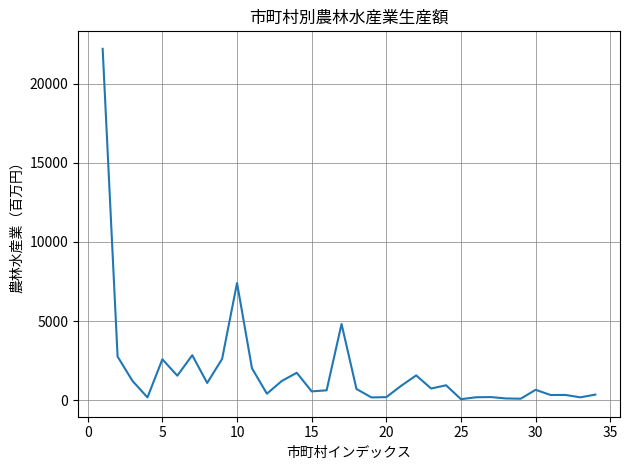

What is the maximum value shown in the chart?

22198